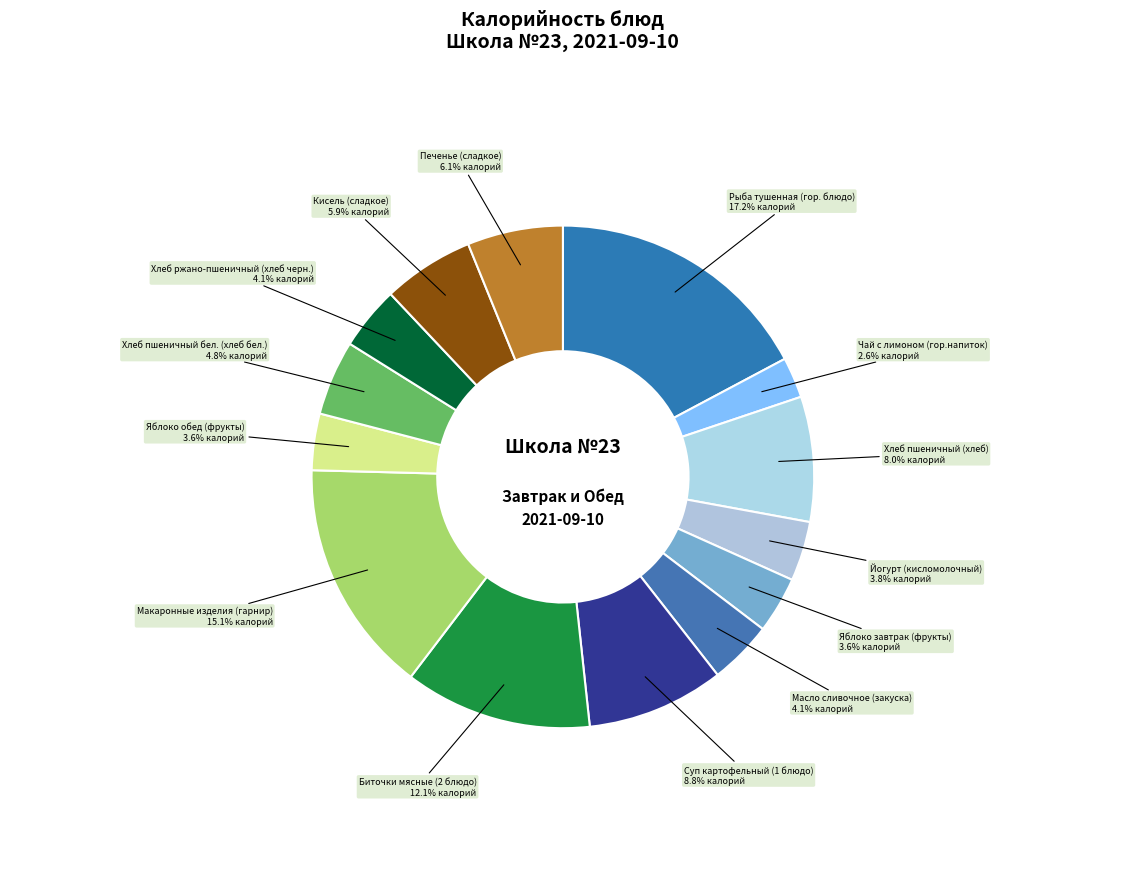

Which category has the biggest portion of the pie?

Рыба тушенная (гор. блюдо)